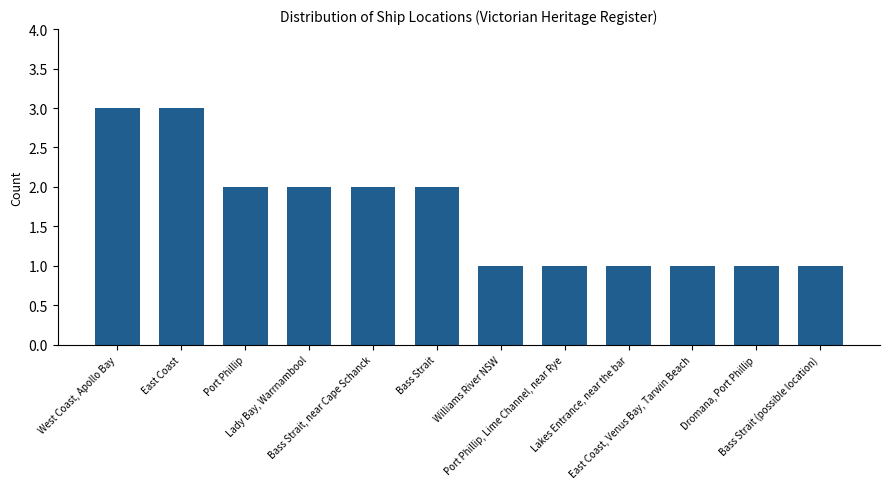

Reading left to right, transcribe all the data shown in this chart.

3	3	2	2	2	2	1	1	1	1	1	1